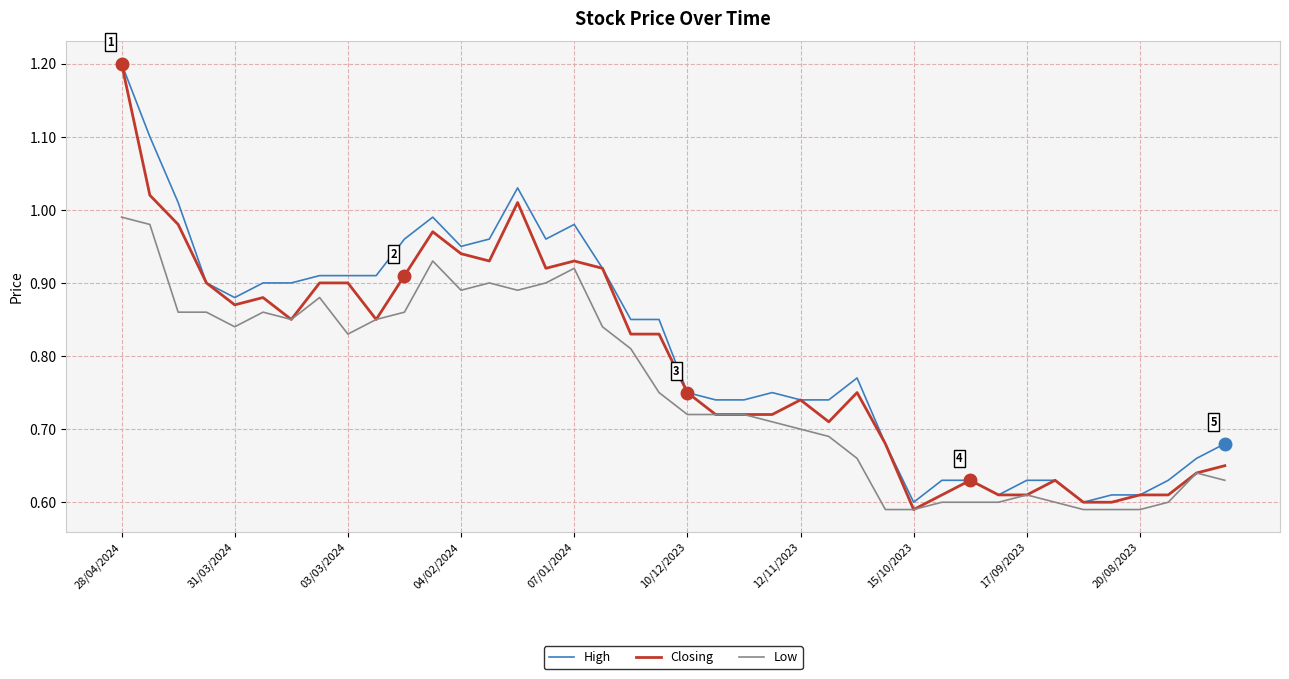

What is the greatest value displayed?

1.2